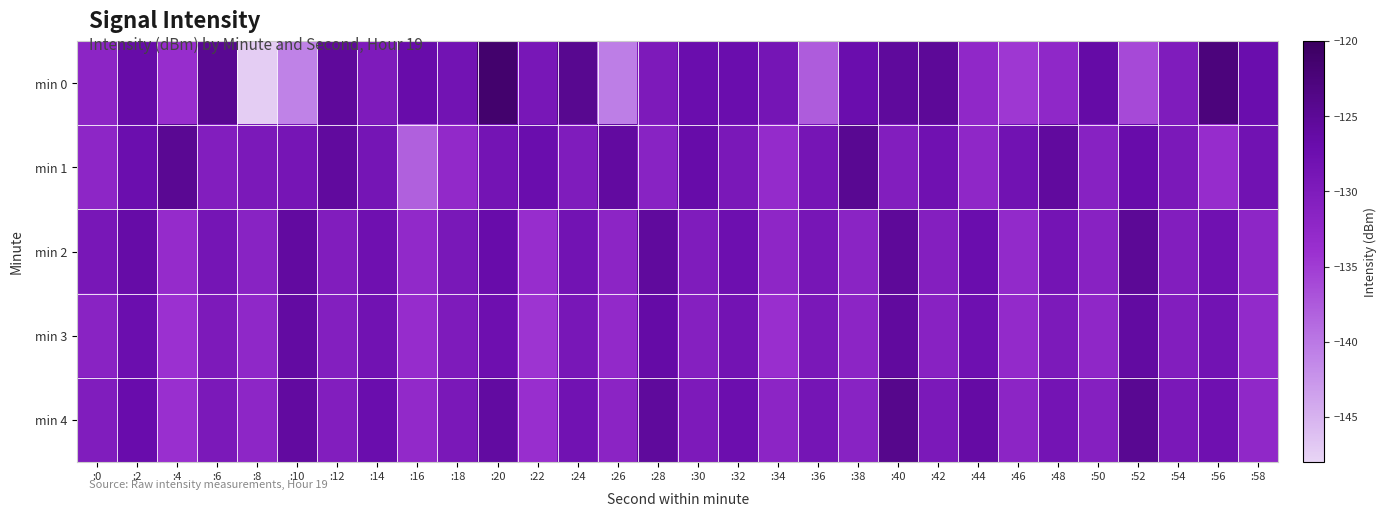

At which category is the sum across all series the highest?

:20